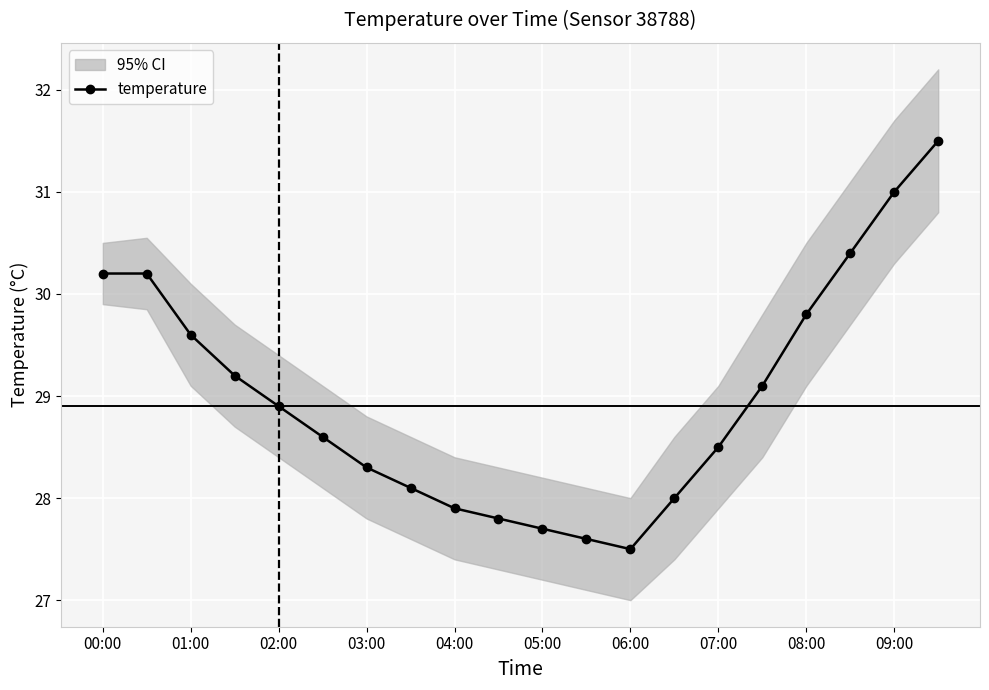

What is the lowest value of the temperature series?

27.5